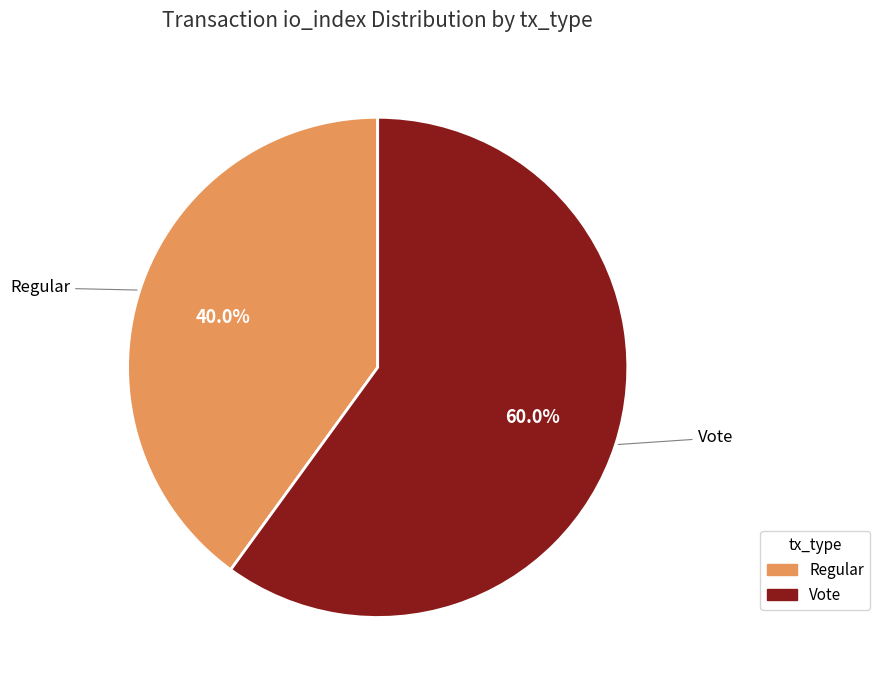

Is there any slice that represents more than half of the pie?

Yes